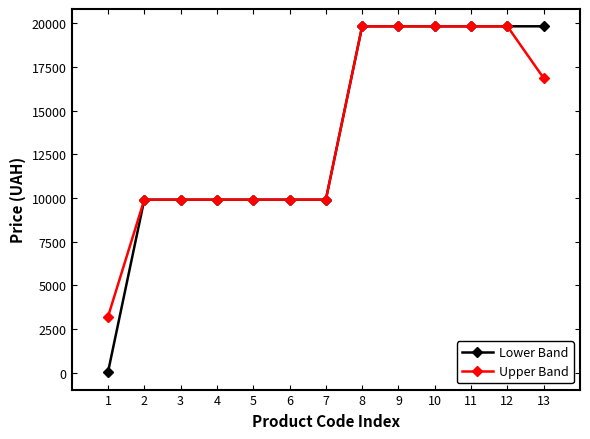

What is the value of the Upper Band point at the 7th from the left?

9908.5